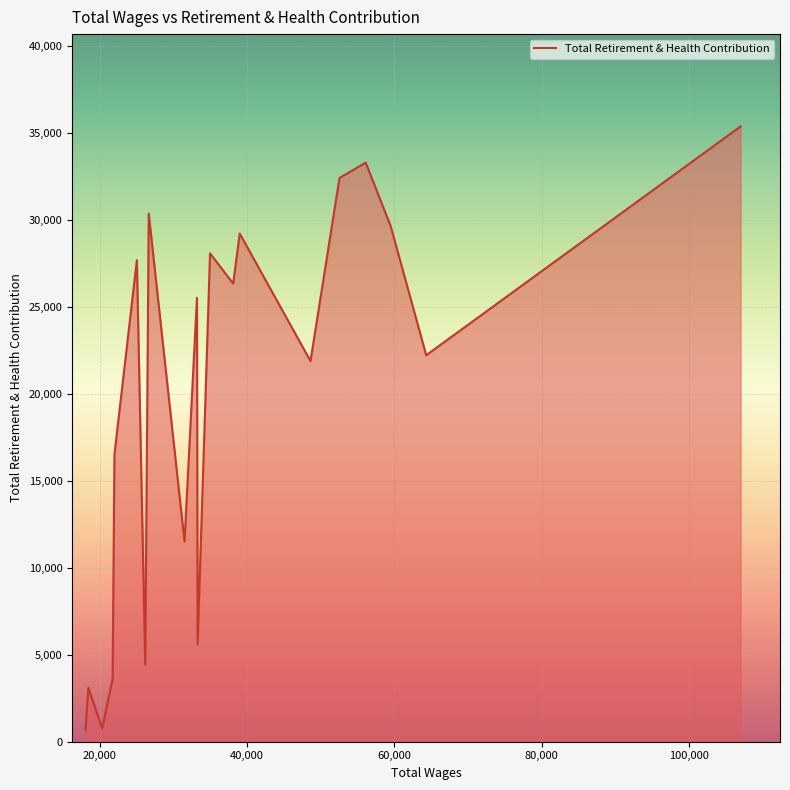

What is the greatest value displayed?

35361